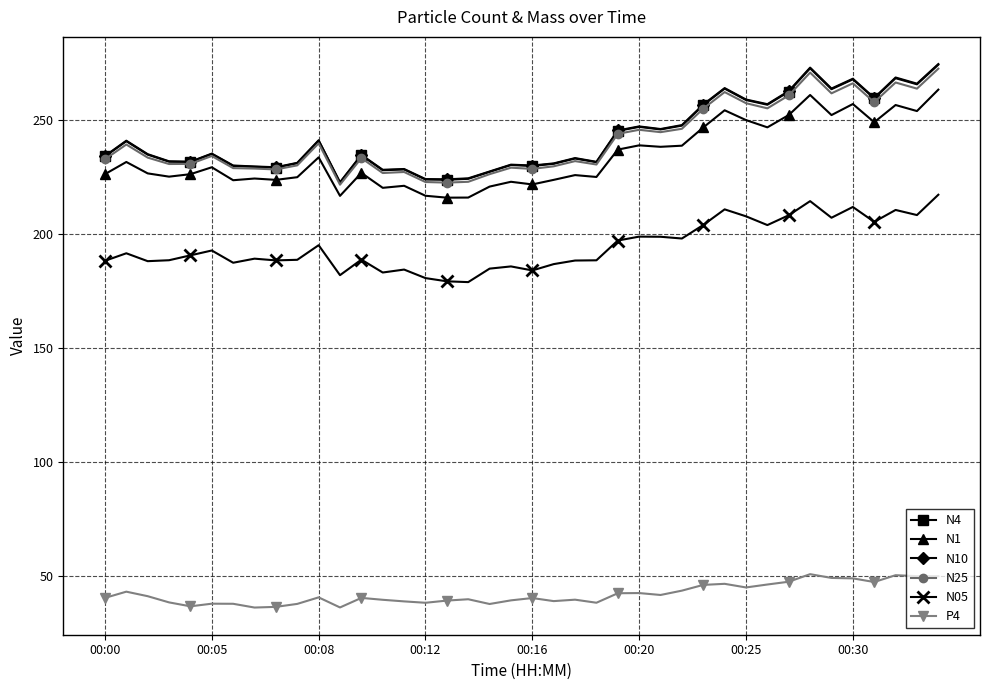

At how many categories does at least one series exceed 110?

40